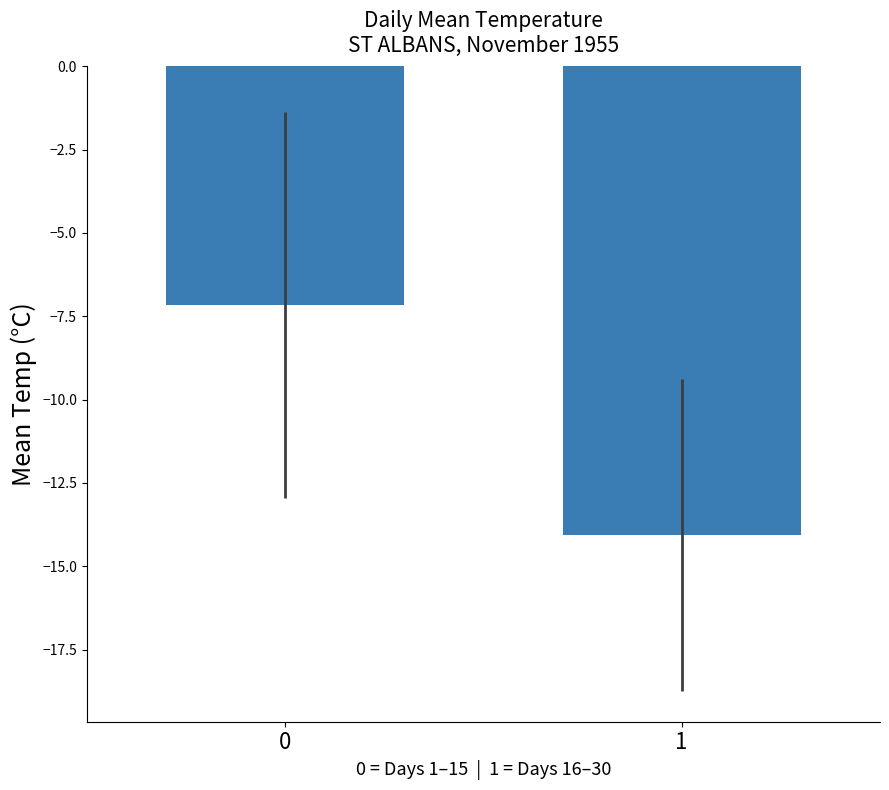

What is the change in value from 0 to 1?

-6.9